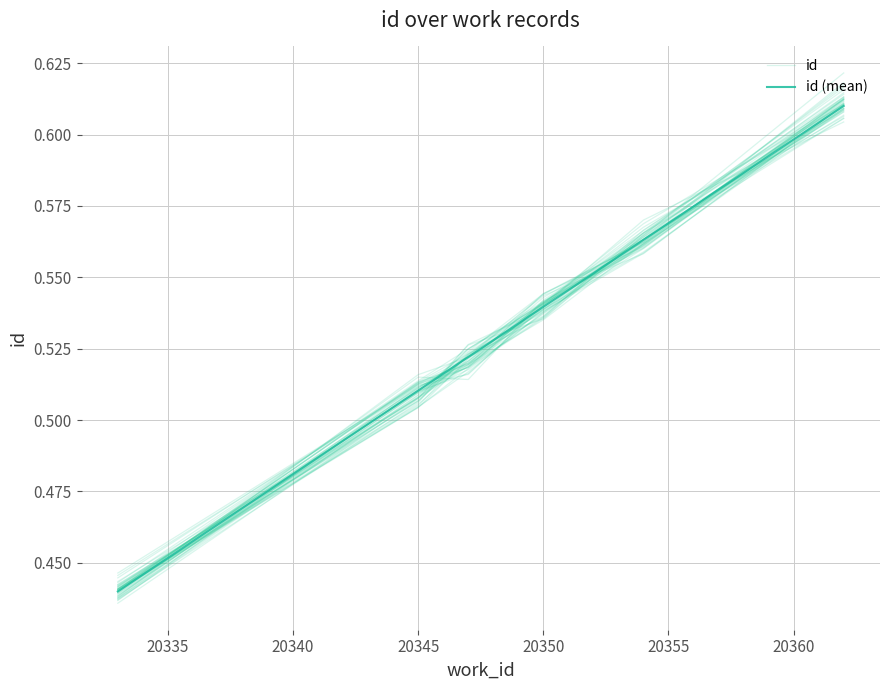

Which has a higher value, 20355 or 20330?

20355